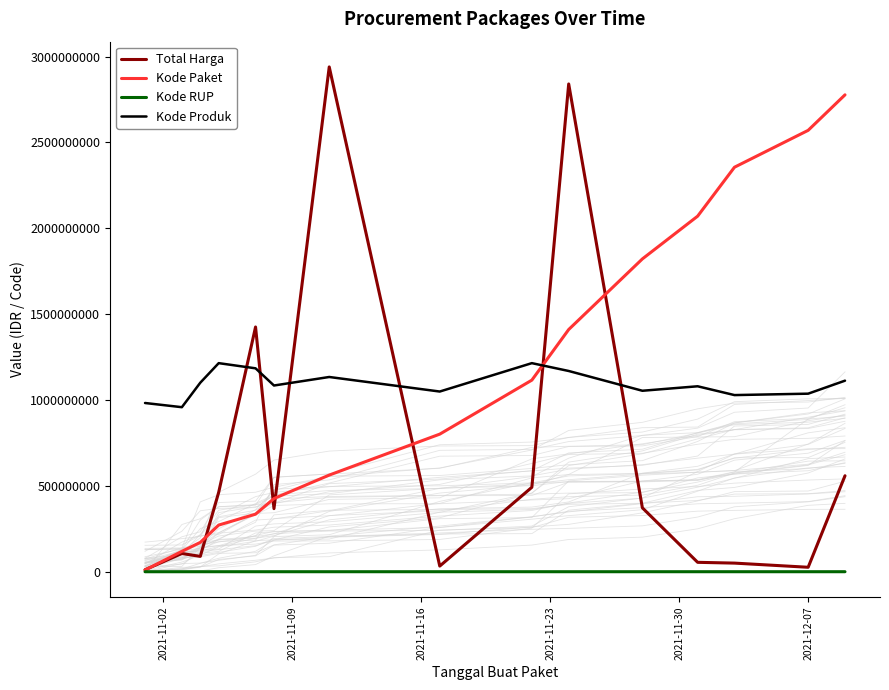

How many data points in Kode Paket are above 802240000?

7